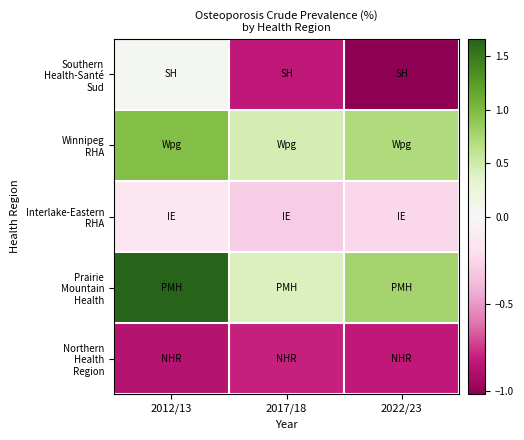

What is the total value across all series at 2022/23?

-0.6